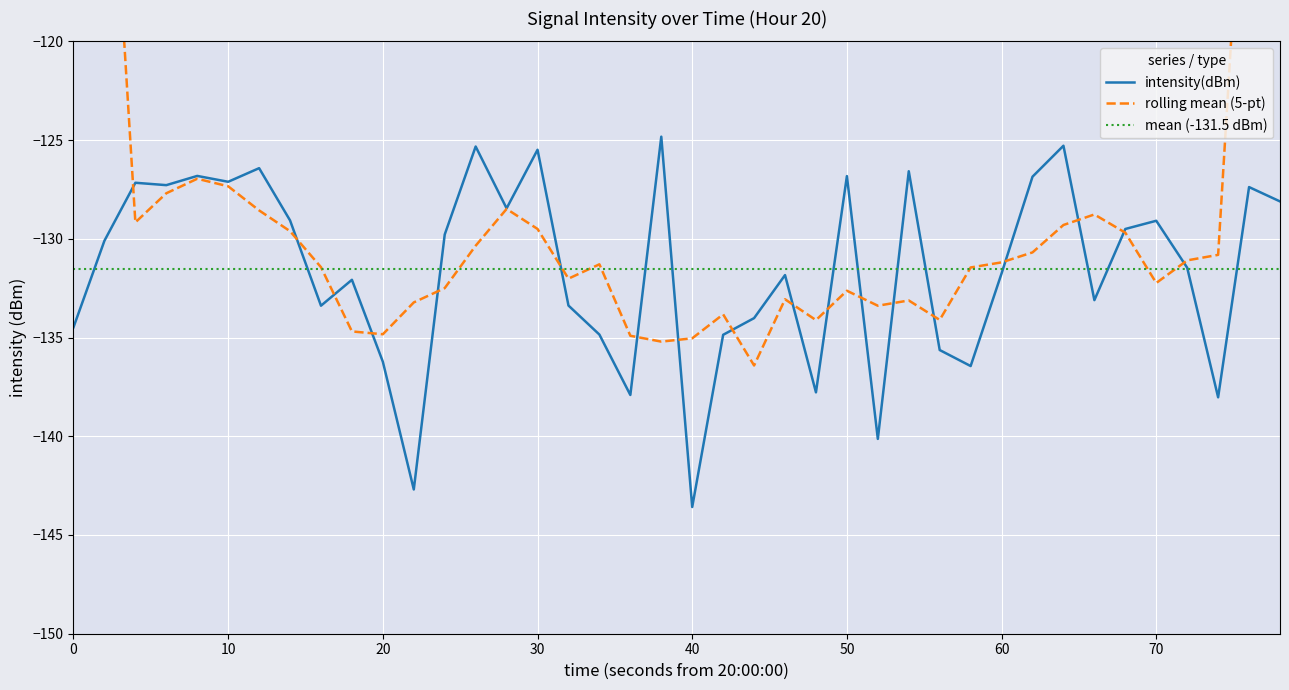

What is the minimum value shown in the chart?

-143.6